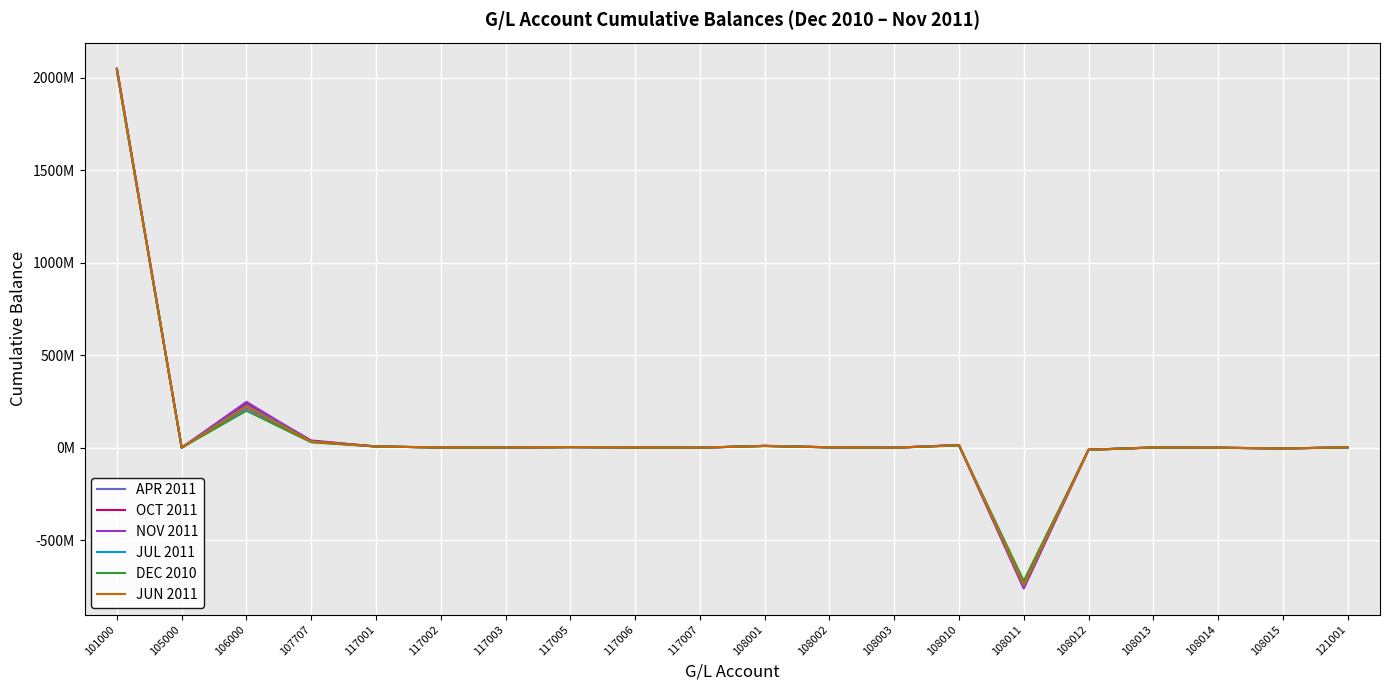

Where does the OCT 2011 series first go above 1463742?

101000